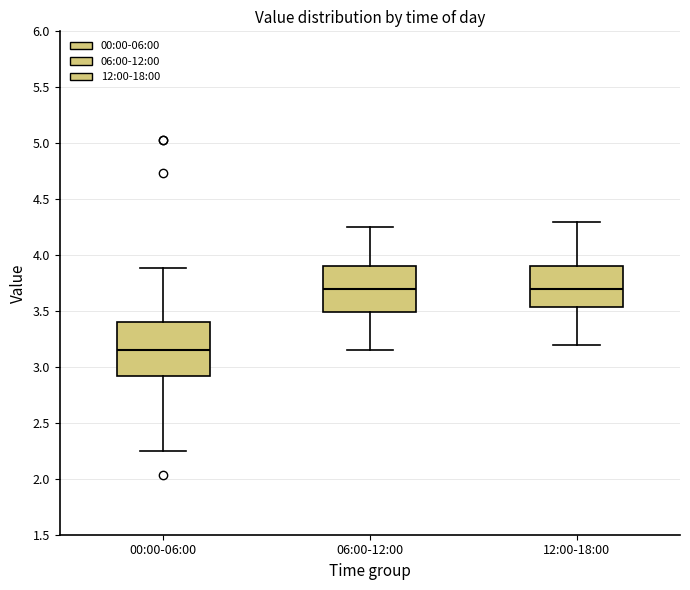

Comparing the boxes themselves (not the whiskers), which one is the tallest?

00:00-06:00